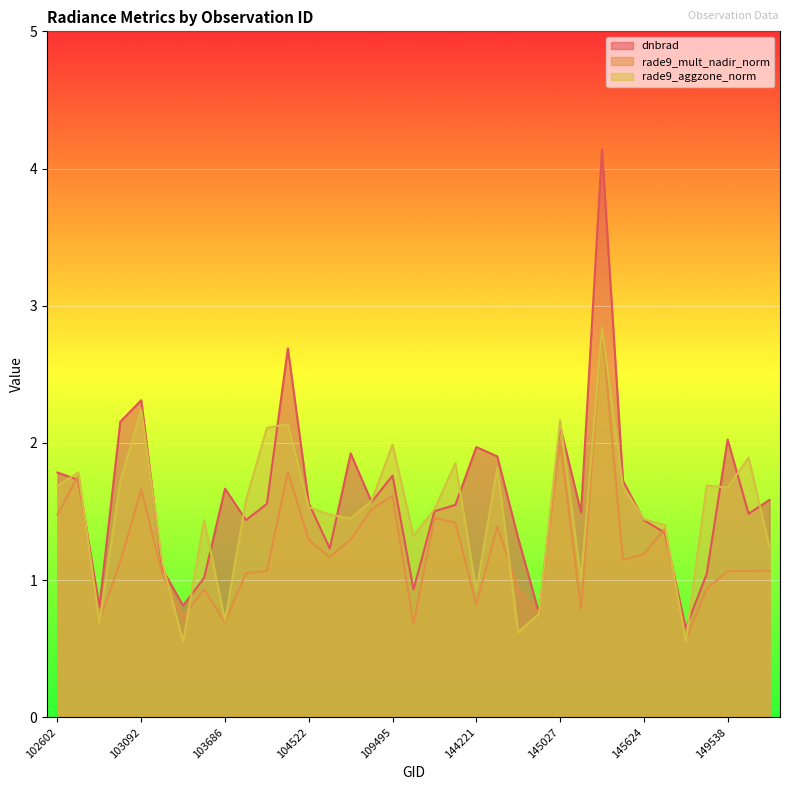

What is the total value across all series at 148951?

4.1